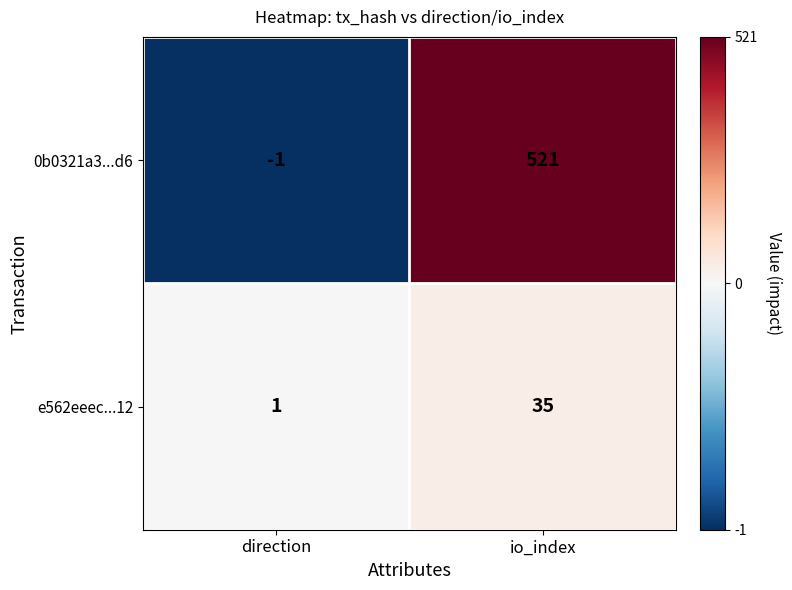

Rank the series by their average value, from lowest to highest.

e562eeec...12, 0b0321a3...d6